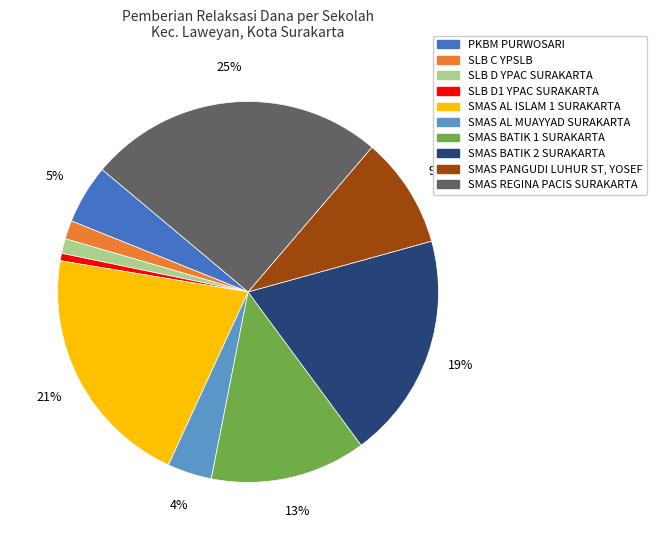

How many segments does this pie chart have?

10